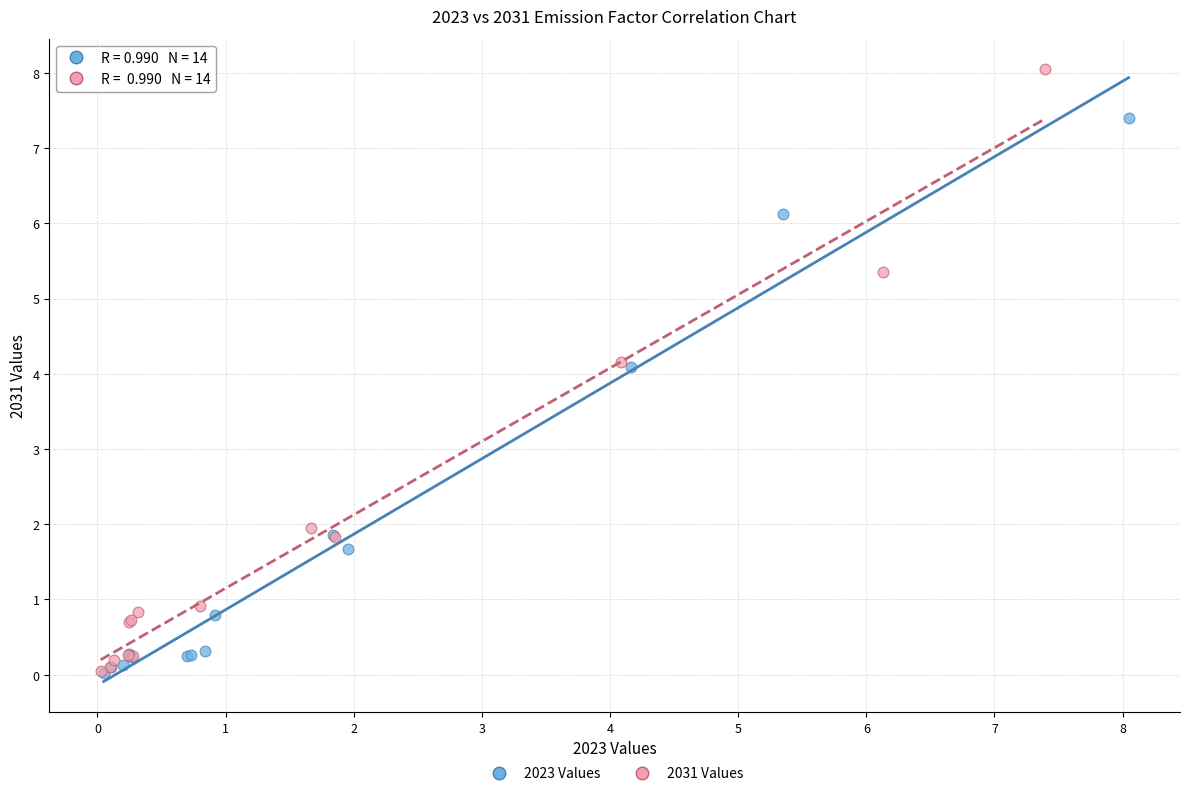

Which series has the largest Y range (max minus min)?

2031 Values